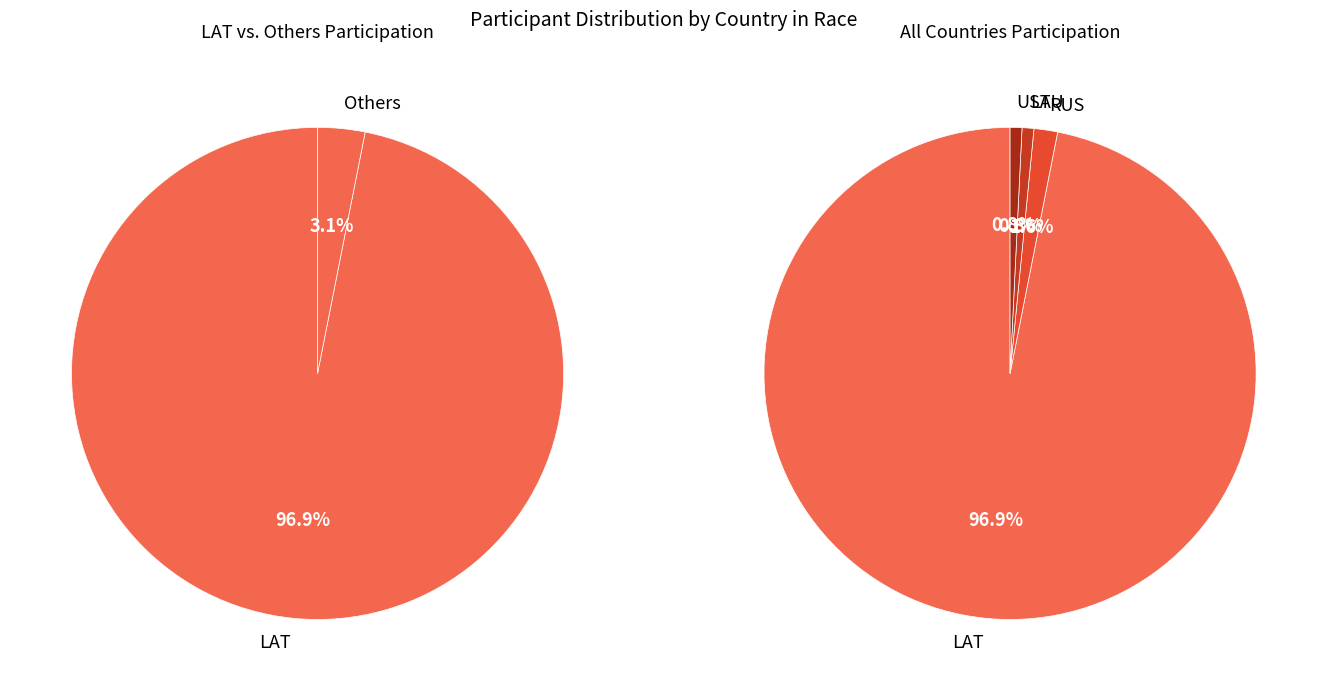

The RUS slice represents 7% of the pie. True or false?

False